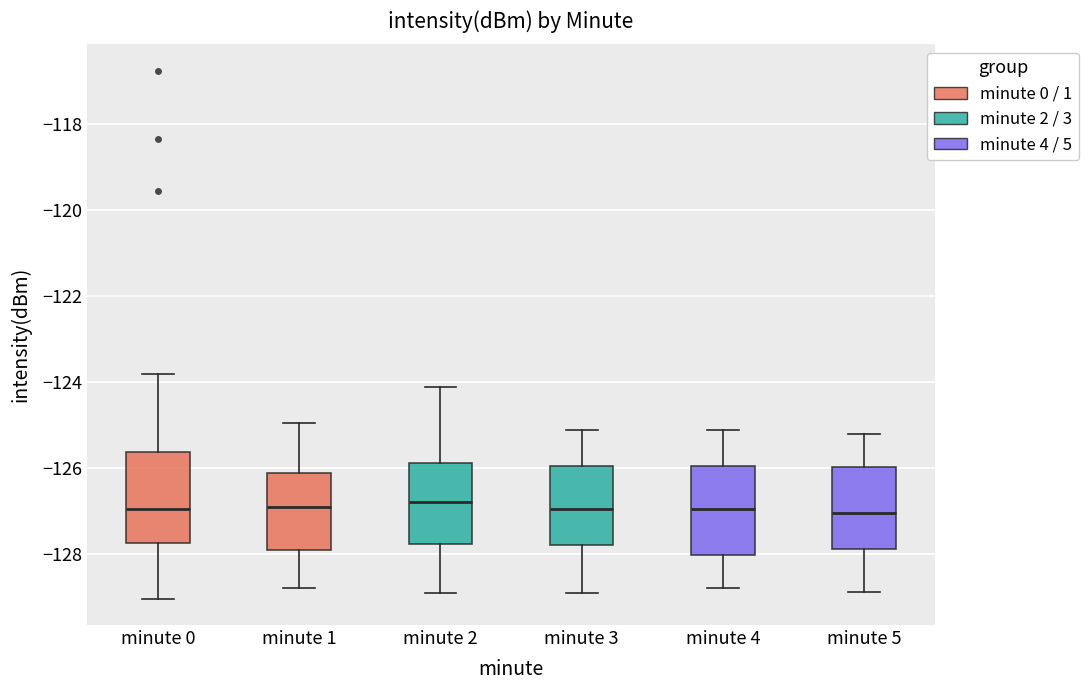

Reading left to right, read every box against the y-axis: the position of its median line, the range the box covers, and the ends of its whiskers. The values are not printed on the chart, so give them approximately, as read against the axis.

minute 0: median -127.0, box -127.8 to -125.6, whiskers -129.0 to -123.8
minute 1: median -127.0, box -127.8 to -126.2, whiskers -128.8 to -125.0
minute 2: median -126.8, box -127.8 to -125.8, whiskers -129.0 to -124.2
minute 3: median -127.0, box -127.8 to -126.0, whiskers -129.0 to -125.2
minute 4: median -127.0, box -128.0 to -126.0, whiskers -128.8 to -125.2
minute 5: median -127.0, box -127.8 to -126.0, whiskers -128.8 to -125.2